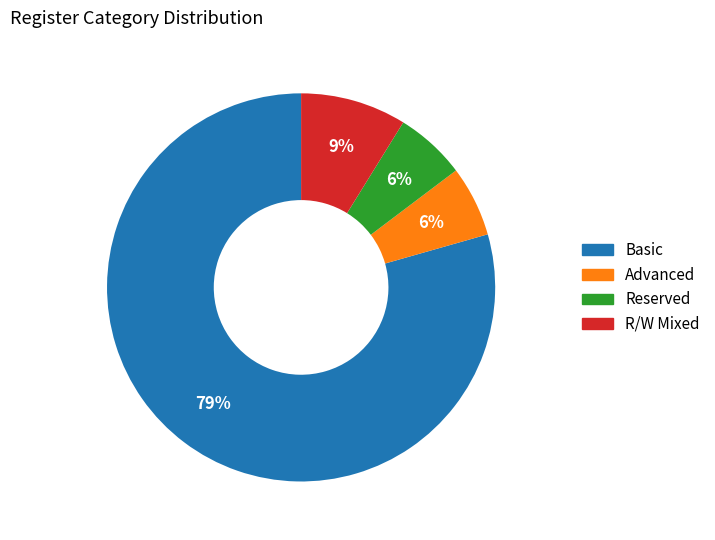

Is there a majority slice in this chart?

Yes